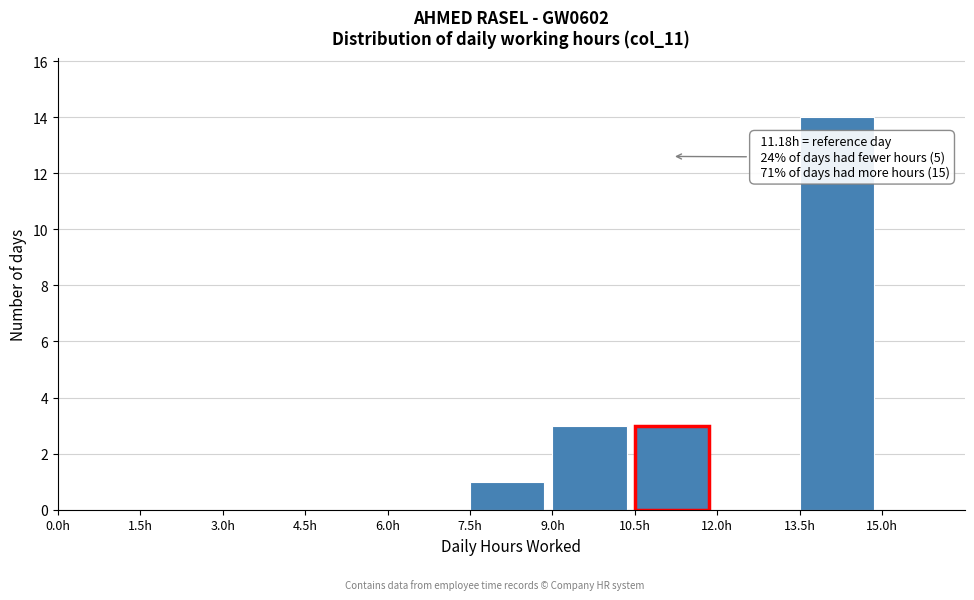

Over which range of the x-axis is the bar tallest?

13.5 to 15.0